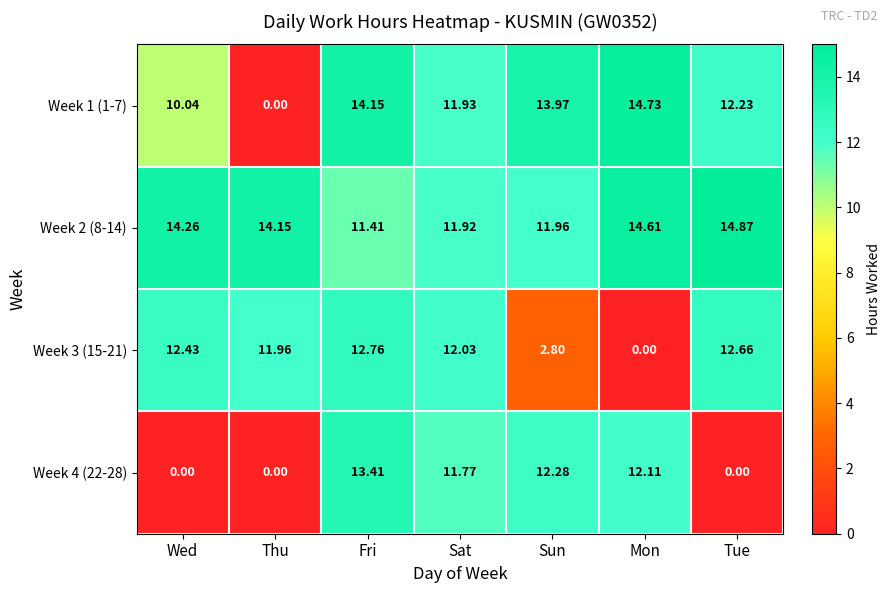

Rank the categories by Week 1 (1-7) value from lowest to highest.

Thu, Wed, Sat, Tue, Sun, Fri, Mon